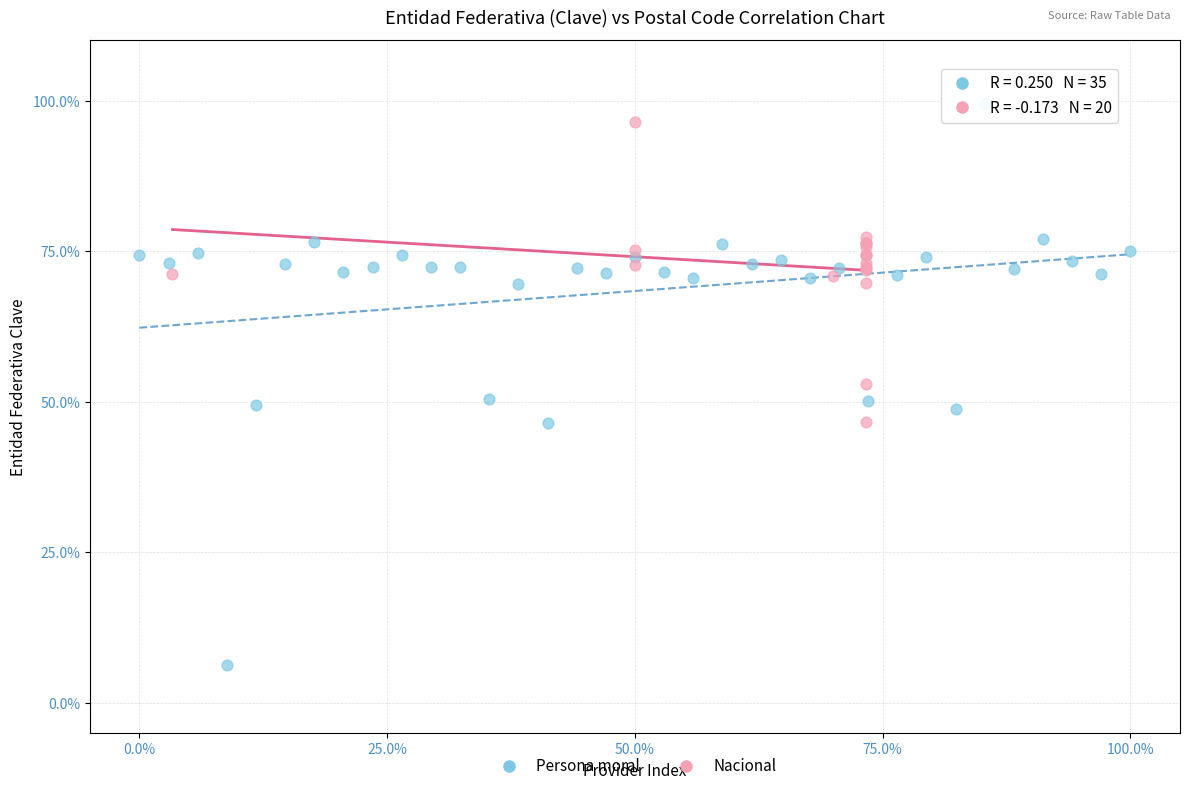

Which series contains the lowest Y value?

Persona moral